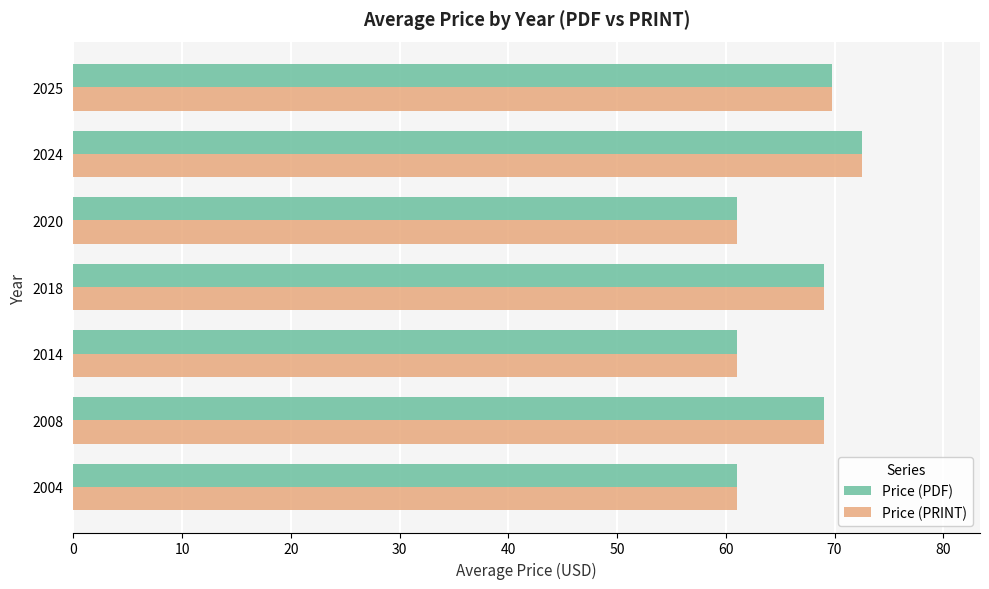

Is the value of Price (PDF) at 2020 greater than the value of Price (PRINT) at 2024?

No